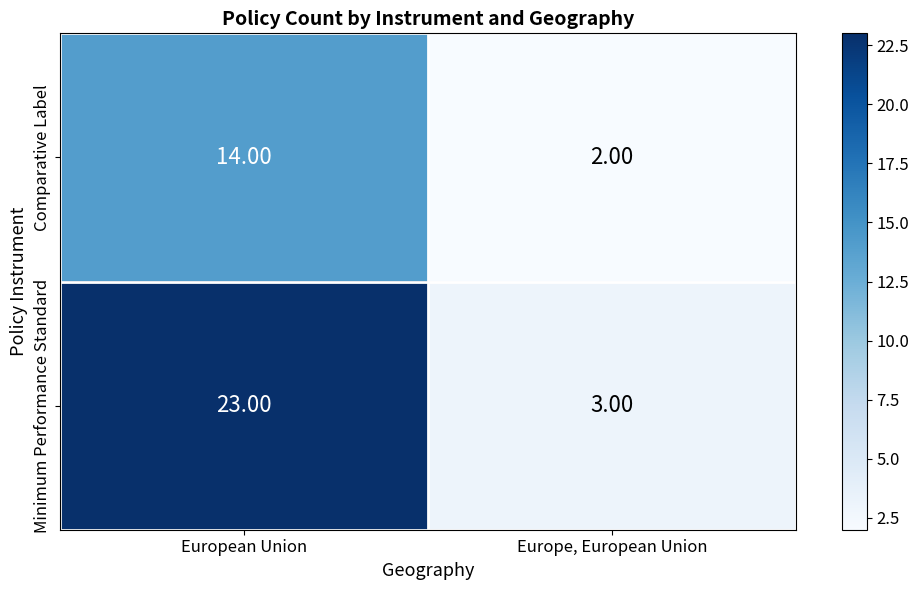

At which category is the sum across all series the highest?

European Union